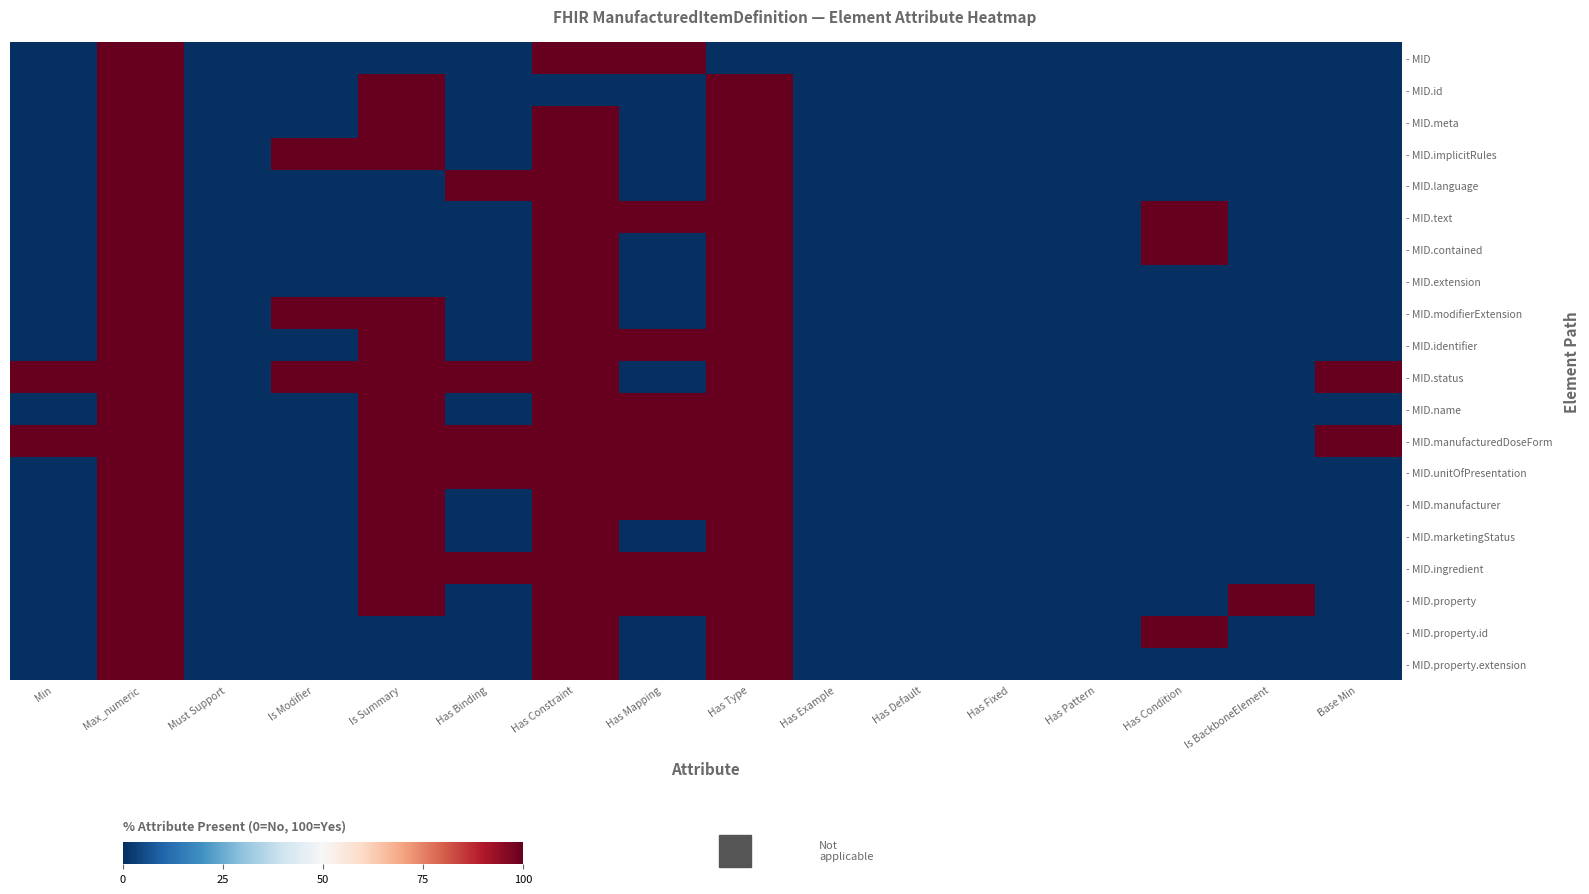

Reading left to right, list all the values displayed in this chart.

- MID: Min=0	Max_numeric=100	Must Support=0	Is Modifier=0	Is Summary=0	Has Binding=0	Has Constraint=100	Has Mapping=100	Has Type=0	Has Example=0	Has Default=0	Has Fixed=0	Has Pattern=0	Has Condition=0	Is BackboneElement=0	Base Min=0
- MID.id: Min=0	Max_numeric=100	Must Support=0	Is Modifier=0	Is Summary=100	Has Binding=0	Has Constraint=0	Has Mapping=0	Has Type=100	Has Example=0	Has Default=0	Has Fixed=0	Has Pattern=0	Has Condition=0	Is BackboneElement=0	Base Min=0
- MID.meta: Min=0	Max_numeric=100	Must Support=0	Is Modifier=0	Is Summary=100	Has Binding=0	Has Constraint=100	Has Mapping=0	Has Type=100	Has Example=0	Has Default=0	Has Fixed=0	Has Pattern=0	Has Condition=0	Is BackboneElement=0	Base Min=0
- MID.implicitRules: Min=0	Max_numeric=100	Must Support=0	Is Modifier=100	Is Summary=100	Has Binding=0	Has Constraint=100	Has Mapping=0	Has Type=100	Has Example=0	Has Default=0	Has Fixed=0	Has Pattern=0	Has Condition=0	Is BackboneElement=0	Base Min=0
- MID.language: Min=0	Max_numeric=100	Must Support=0	Is Modifier=0	Is Summary=0	Has Binding=100	Has Constraint=100	Has Mapping=0	Has Type=100	Has Example=0	Has Default=0	Has Fixed=0	Has Pattern=0	Has Condition=0	Is BackboneElement=0	Base Min=0
- MID.text: Min=0	Max_numeric=100	Must Support=0	Is Modifier=0	Is Summary=0	Has Binding=0	Has Constraint=100	Has Mapping=100	Has Type=100	Has Example=0	Has Default=0	Has Fixed=0	Has Pattern=0	Has Condition=100	Is BackboneElement=0	Base Min=0
- MID.contained: Min=0	Max_numeric=100	Must Support=0	Is Modifier=0	Is Summary=0	Has Binding=0	Has Constraint=100	Has Mapping=0	Has Type=100	Has Example=0	Has Default=0	Has Fixed=0	Has Pattern=0	Has Condition=100	Is BackboneElement=0	Base Min=0
- MID.extension: Min=0	Max_numeric=100	Must Support=0	Is Modifier=0	Is Summary=0	Has Binding=0	Has Constraint=100	Has Mapping=0	Has Type=100	Has Example=0	Has Default=0	Has Fixed=0	Has Pattern=0	Has Condition=0	Is BackboneElement=0	Base Min=0
- MID.modifierExtension: Min=0	Max_numeric=100	Must Support=0	Is Modifier=100	Is Summary=100	Has Binding=0	Has Constraint=100	Has Mapping=0	Has Type=100	Has Example=0	Has Default=0	Has Fixed=0	Has Pattern=0	Has Condition=0	Is BackboneElement=0	Base Min=0
- MID.identifier: Min=0	Max_numeric=100	Must Support=0	Is Modifier=0	Is Summary=100	Has Binding=0	Has Constraint=100	Has Mapping=100	Has Type=100	Has Example=0	Has Default=0	Has Fixed=0	Has Pattern=0	Has Condition=0	Is BackboneElement=0	Base Min=0
- MID.status: Min=100	Max_numeric=100	Must Support=0	Is Modifier=100	Is Summary=100	Has Binding=100	Has Constraint=100	Has Mapping=0	Has Type=100	Has Example=0	Has Default=0	Has Fixed=0	Has Pattern=0	Has Condition=0	Is BackboneElement=0	Base Min=100
- MID.name: Min=0	Max_numeric=100	Must Support=0	Is Modifier=0	Is Summary=100	Has Binding=0	Has Constraint=100	Has Mapping=100	Has Type=100	Has Example=0	Has Default=0	Has Fixed=0	Has Pattern=0	Has Condition=0	Is BackboneElement=0	Base Min=0
- MID.manufacturedDoseForm: Min=100	Max_numeric=100	Must Support=0	Is Modifier=0	Is Summary=100	Has Binding=100	Has Constraint=100	Has Mapping=100	Has Type=100	Has Example=0	Has Default=0	Has Fixed=0	Has Pattern=0	Has Condition=0	Is BackboneElement=0	Base Min=100
- MID.unitOfPresentation: Min=0	Max_numeric=100	Must Support=0	Is Modifier=0	Is Summary=100	Has Binding=100	Has Constraint=100	Has Mapping=100	Has Type=100	Has Example=0	Has Default=0	Has Fixed=0	Has Pattern=0	Has Condition=0	Is BackboneElement=0	Base Min=0
- MID.manufacturer: Min=0	Max_numeric=100	Must Support=0	Is Modifier=0	Is Summary=100	Has Binding=0	Has Constraint=100	Has Mapping=100	Has Type=100	Has Example=0	Has Default=0	Has Fixed=0	Has Pattern=0	Has Condition=0	Is BackboneElement=0	Base Min=0
- MID.marketingStatus: Min=0	Max_numeric=100	Must Support=0	Is Modifier=0	Is Summary=100	Has Binding=0	Has Constraint=100	Has Mapping=0	Has Type=100	Has Example=0	Has Default=0	Has Fixed=0	Has Pattern=0	Has Condition=0	Is BackboneElement=0	Base Min=0
- MID.ingredient: Min=0	Max_numeric=100	Must Support=0	Is Modifier=0	Is Summary=100	Has Binding=100	Has Constraint=100	Has Mapping=100	Has Type=100	Has Example=0	Has Default=0	Has Fixed=0	Has Pattern=0	Has Condition=0	Is BackboneElement=0	Base Min=0
- MID.property: Min=0	Max_numeric=100	Must Support=0	Is Modifier=0	Is Summary=100	Has Binding=0	Has Constraint=100	Has Mapping=100	Has Type=100	Has Example=0	Has Default=0	Has Fixed=0	Has Pattern=0	Has Condition=0	Is BackboneElement=100	Base Min=0
- MID.property.id: Min=0	Max_numeric=100	Must Support=0	Is Modifier=0	Is Summary=0	Has Binding=0	Has Constraint=100	Has Mapping=0	Has Type=100	Has Example=0	Has Default=0	Has Fixed=0	Has Pattern=0	Has Condition=100	Is BackboneElement=0	Base Min=0
- MID.property.extension: Min=0	Max_numeric=100	Must Support=0	Is Modifier=0	Is Summary=0	Has Binding=0	Has Constraint=100	Has Mapping=0	Has Type=100	Has Example=0	Has Default=0	Has Fixed=0	Has Pattern=0	Has Condition=0	Is BackboneElement=0	Base Min=0